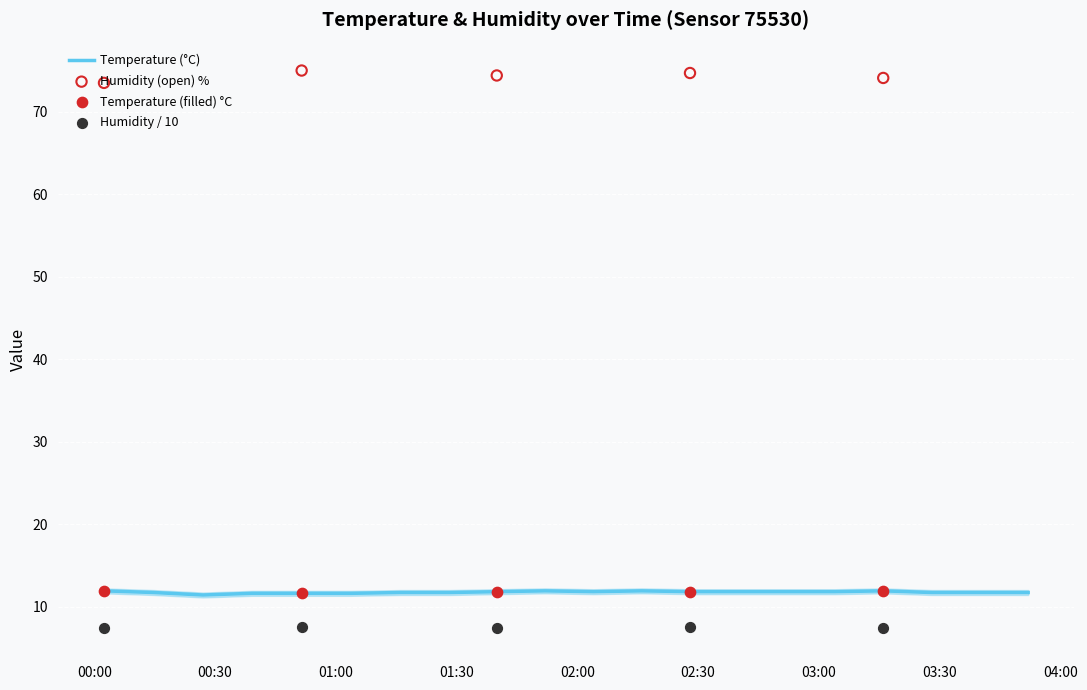

What is the minimum value for Temperature (°C)?

11.4